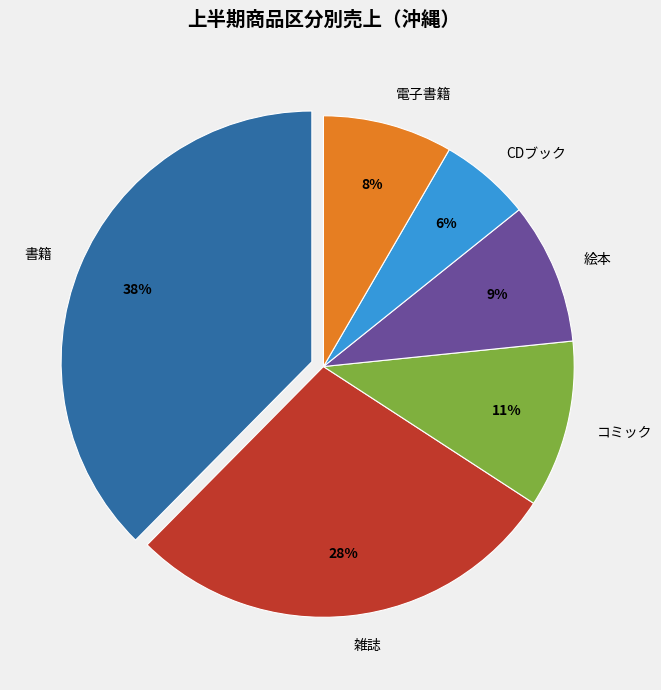

Does CDブック account for over 50% of the chart?

No